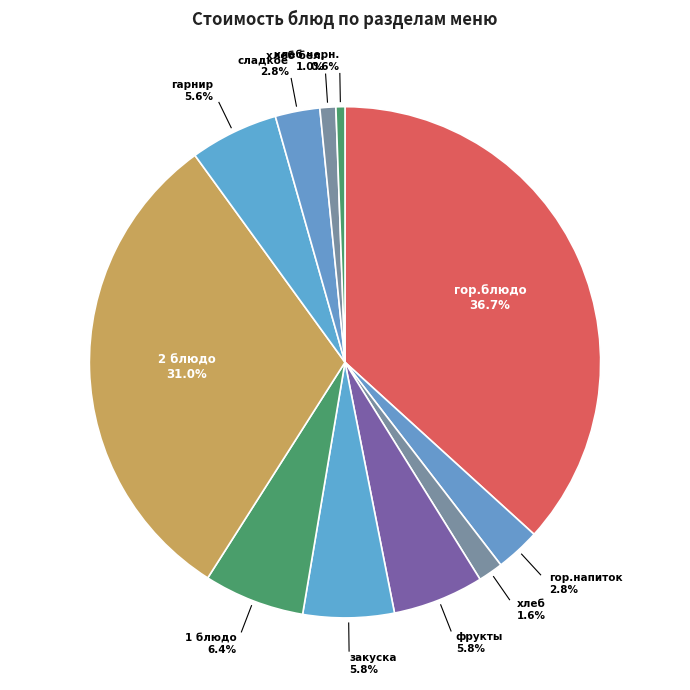

Between гор.напиток and 2 блюдо, which is larger?

2 блюдо